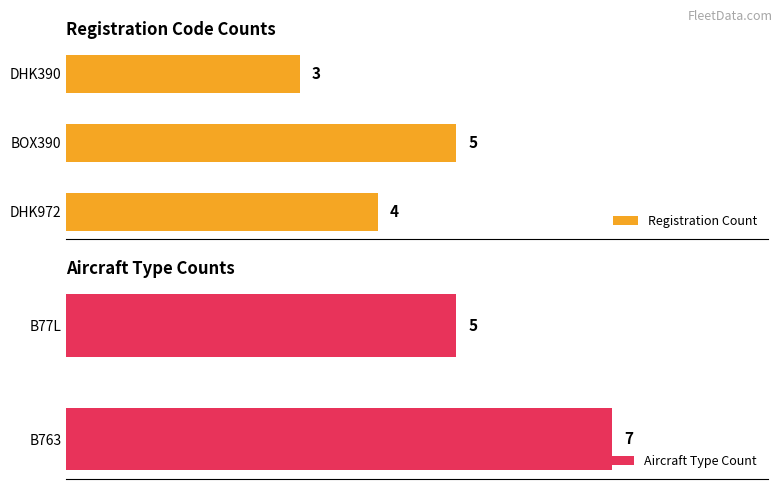

Which category has the highest value in the Registration Count series?

BOX390